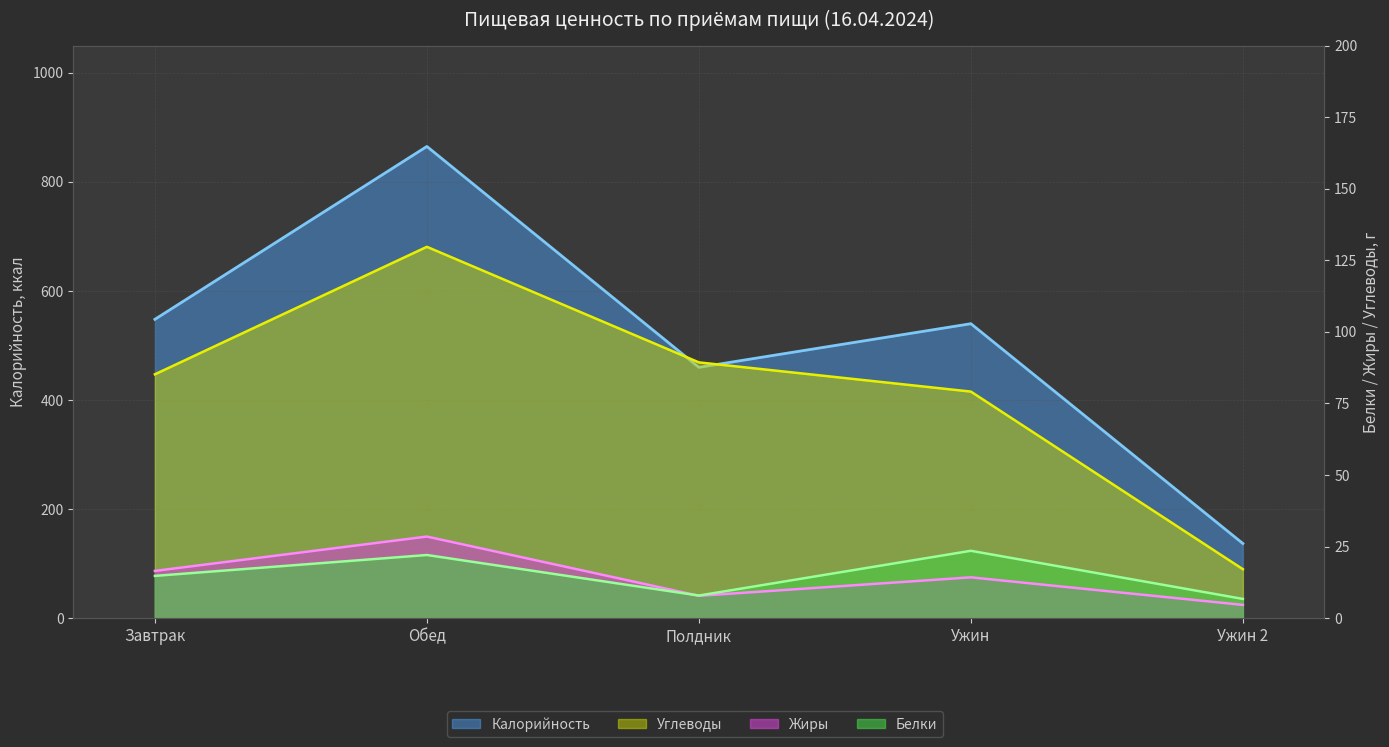

Which category has the lowest value across all series?

Ужин 2